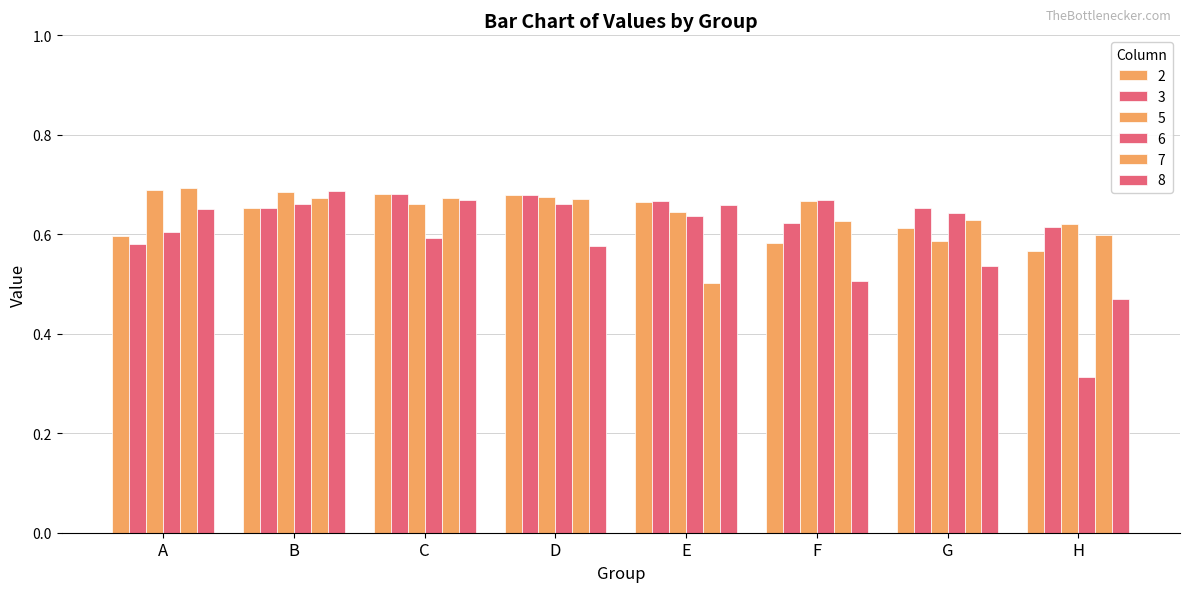

Count the 3 values in the range 0 to 1.

8